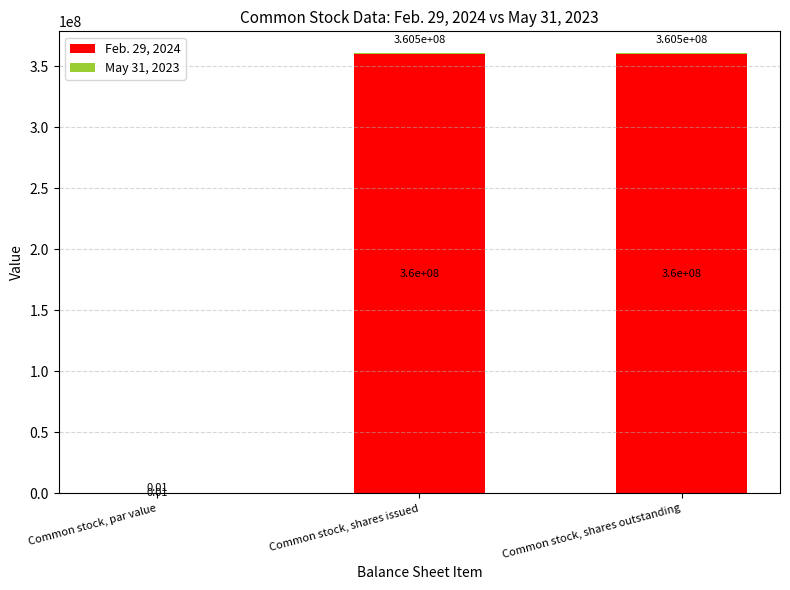

What is the total value across all series at Common stock, shares issued?

360500000.0